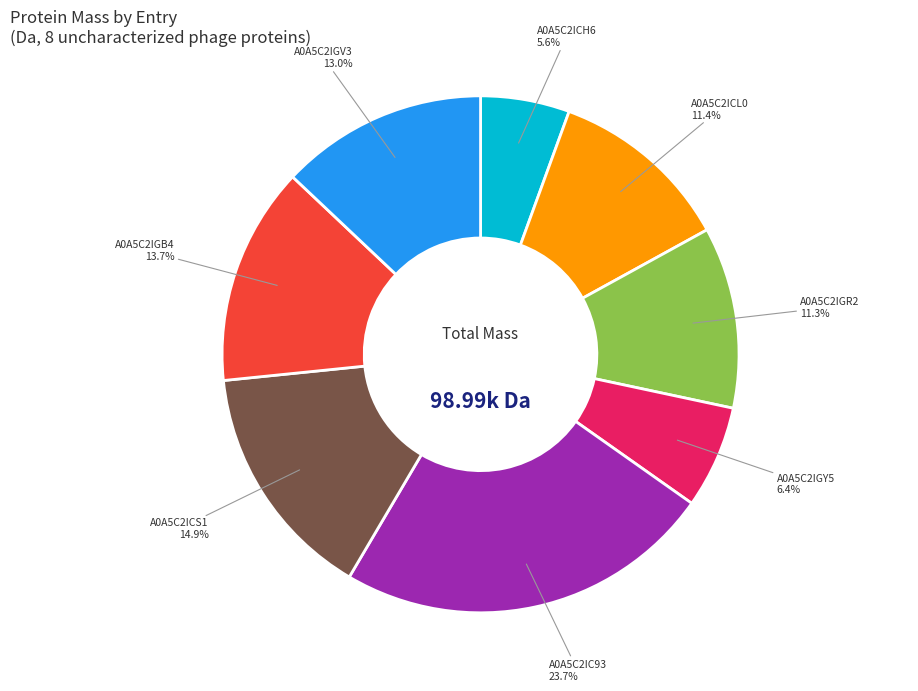

What percentage is the A0A5C2ICH6 slice, to the nearest percent?

6%